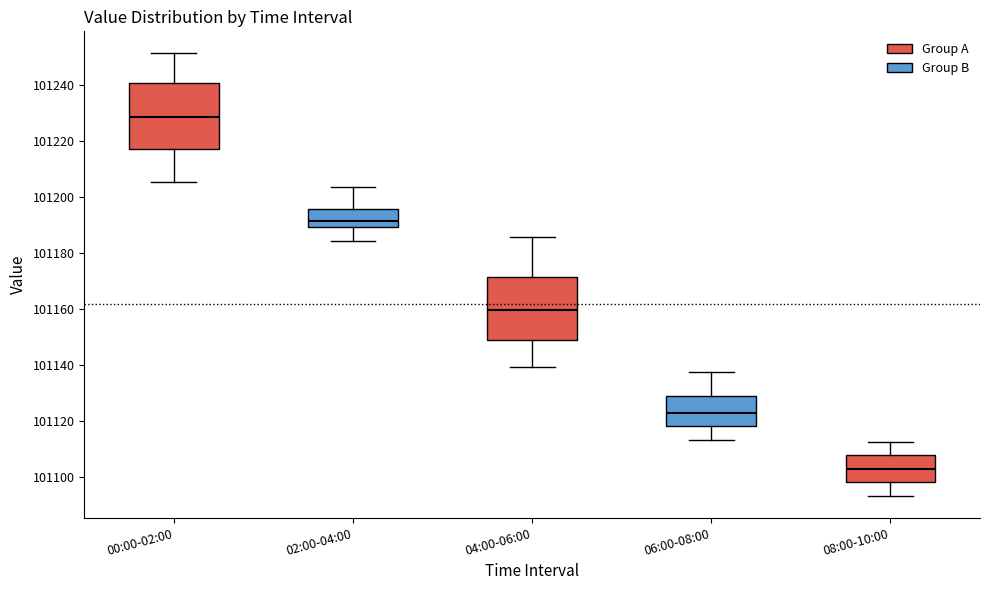

Which box has the lowest median line?

08:00-10:00